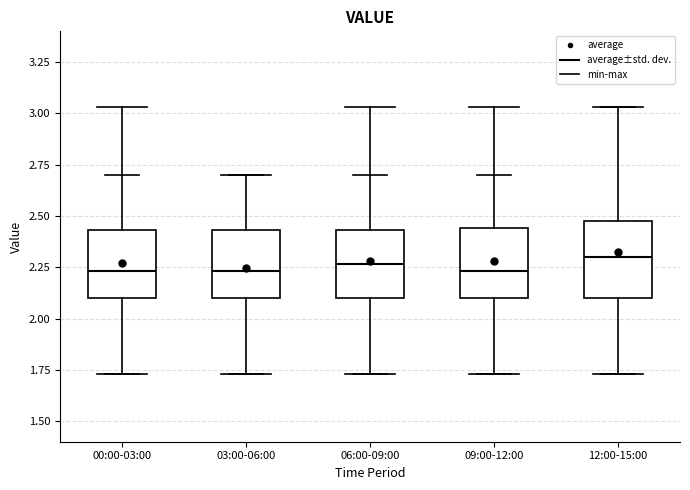

Reading left to right, transcribe this box plot: for each box, give where its median line is, the range the box spans, and where its two whiskers end, as read against the y-axis. The values are not printed on the chart, so give them approximately, as read against the axis.

00:00-03:00: median 2.25, box 2.10 to 2.45, whiskers 1.75 to 2.70
03:00-06:00: median 2.25, box 2.10 to 2.45, whiskers 1.75 to 2.70
06:00-09:00: median 2.25, box 2.10 to 2.45, whiskers 1.75 to 2.70
09:00-12:00: median 2.25, box 2.10 to 2.45, whiskers 1.75 to 2.70
12:00-15:00: median 2.30, box 2.10 to 2.50, whiskers 1.75 to 3.05